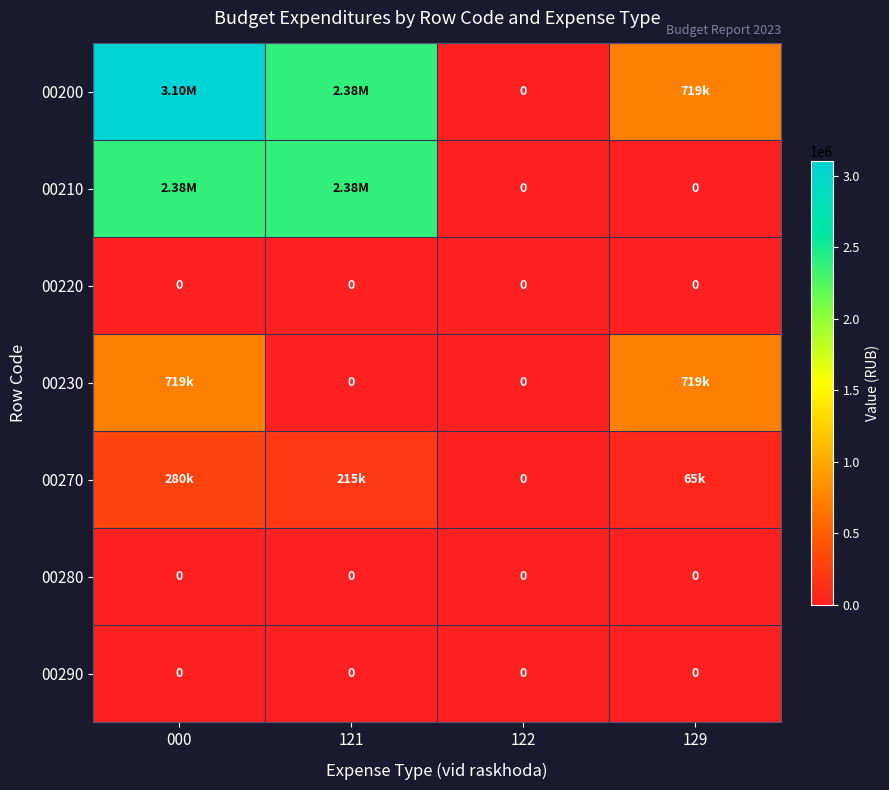

How many data points does each series have?

4